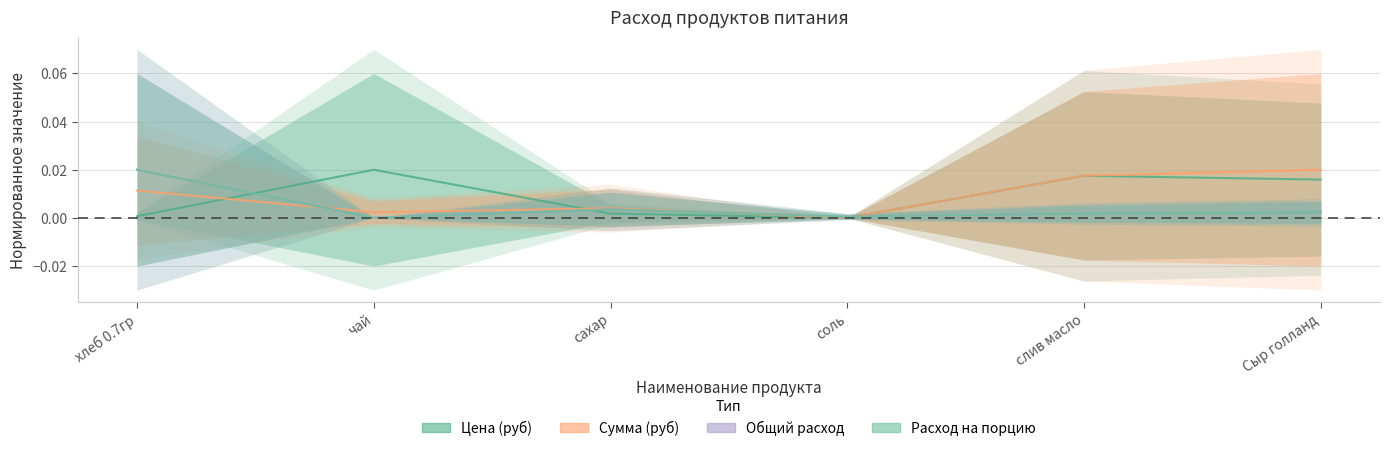

Is this an area chart (filled region under the line)?

No